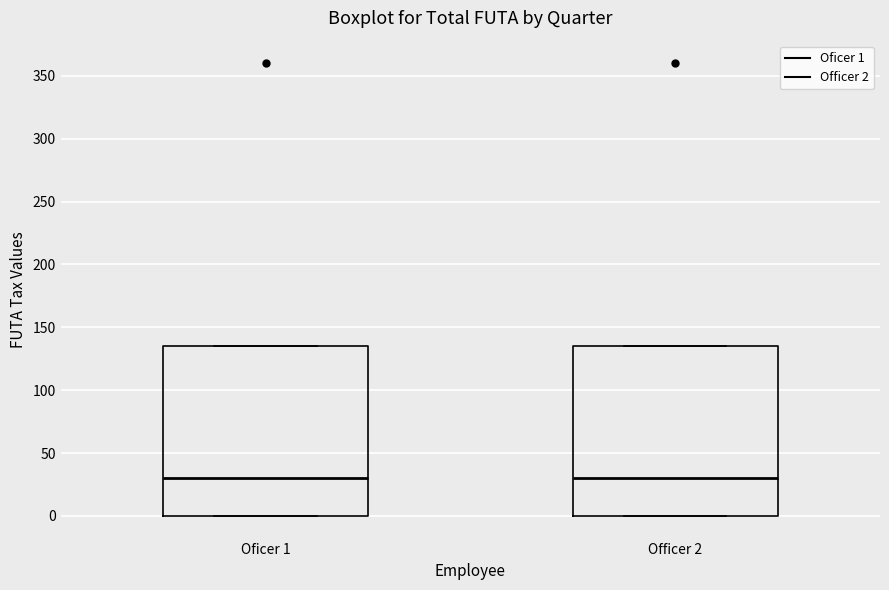

Where is the upper edge of the box for Oficer 1 on the y-axis? The values are not printed on the chart, so give them approximately, as read against the axis.

135